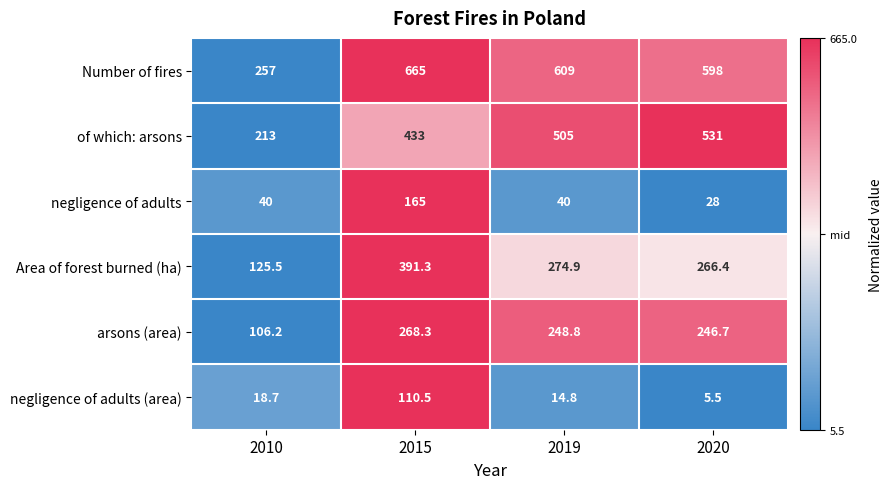

Rank the series at 2019 from lowest to highest value.

negligence of adults (area), negligence of adults, arsons (area), Area of forest burned (ha), of which: arsons, Number of fires